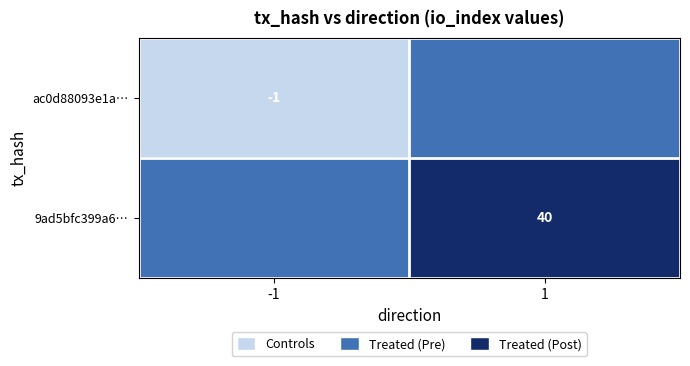

The value of 9ad5bfc399a6… at 1 is 40. True or false?

True